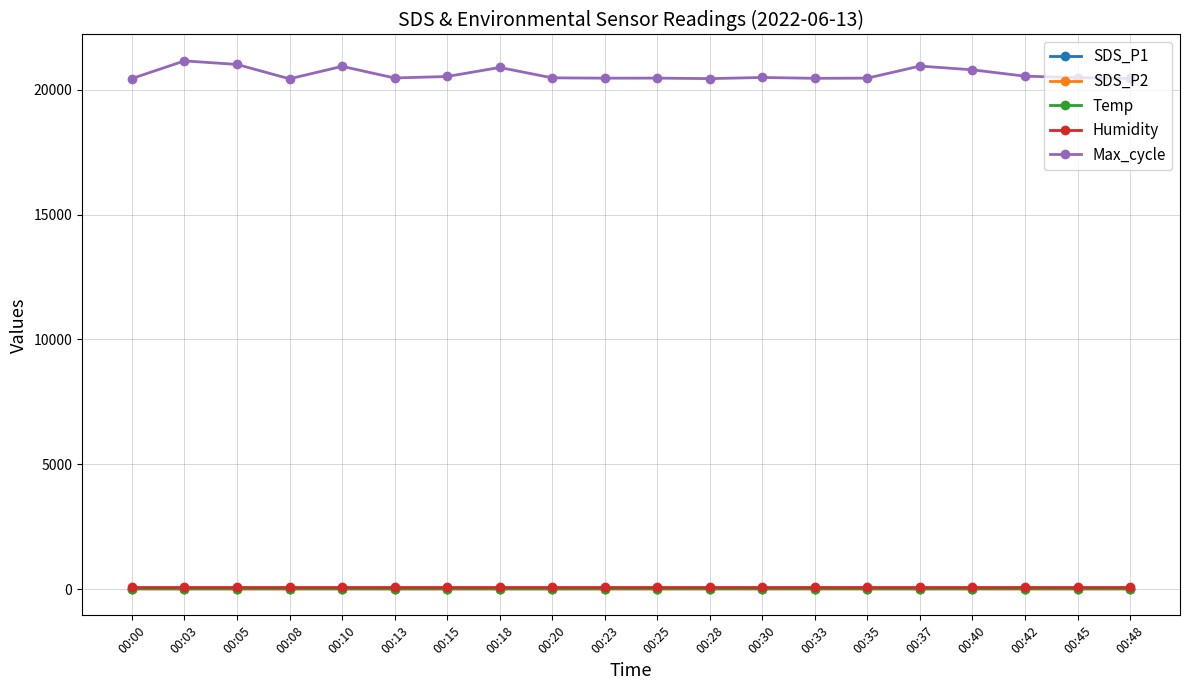

What is the maximum value shown in the chart?

21156.0